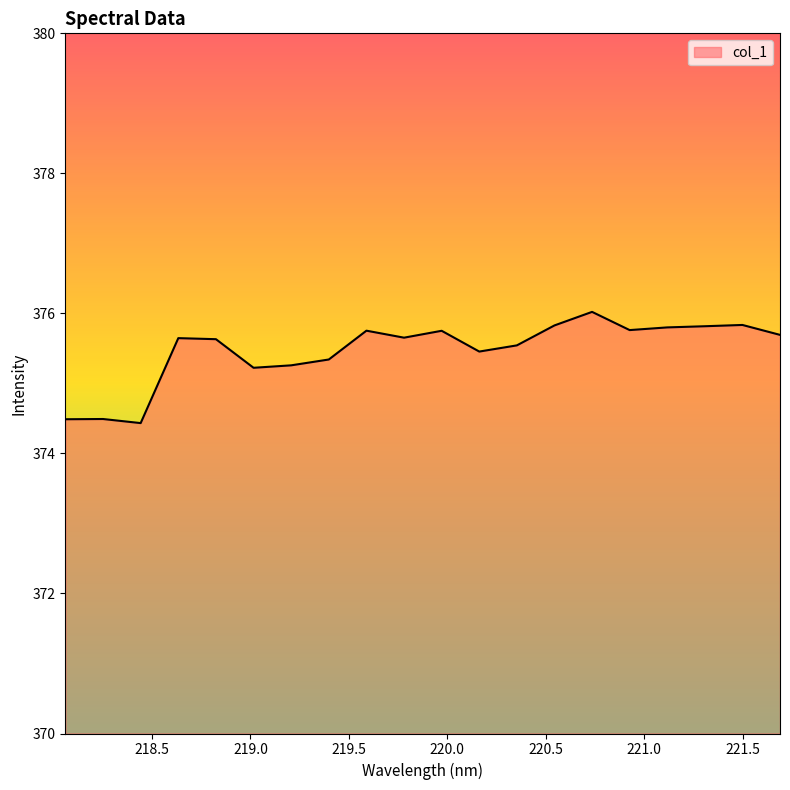

What is the difference between the maximum and minimum values?

1.6